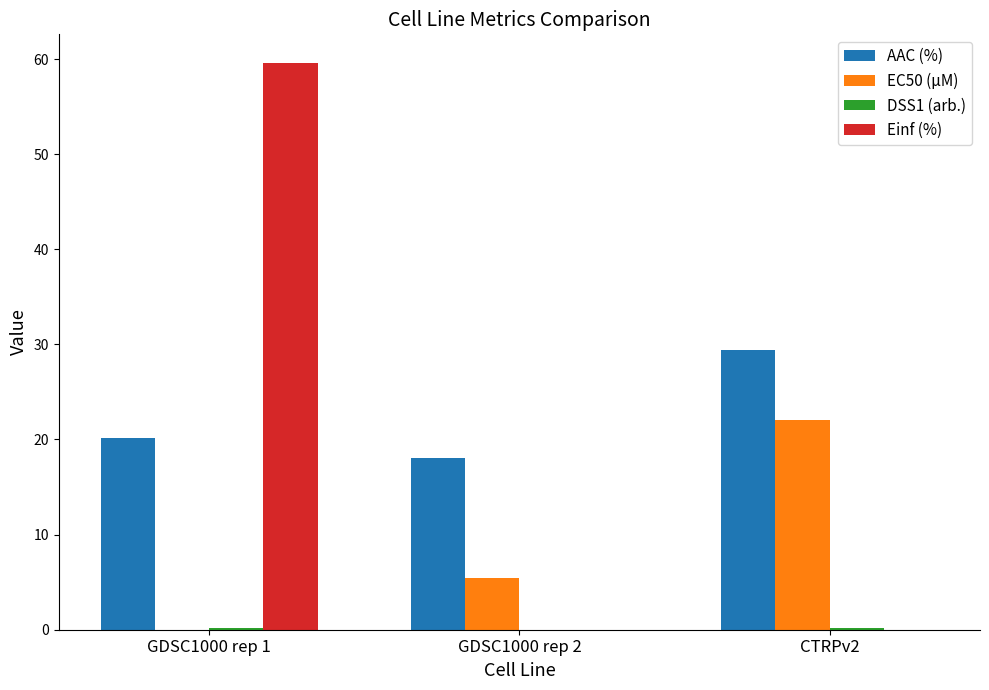

Where is EC50 (µM) nearest to the value 11?

GDSC1000 rep 2